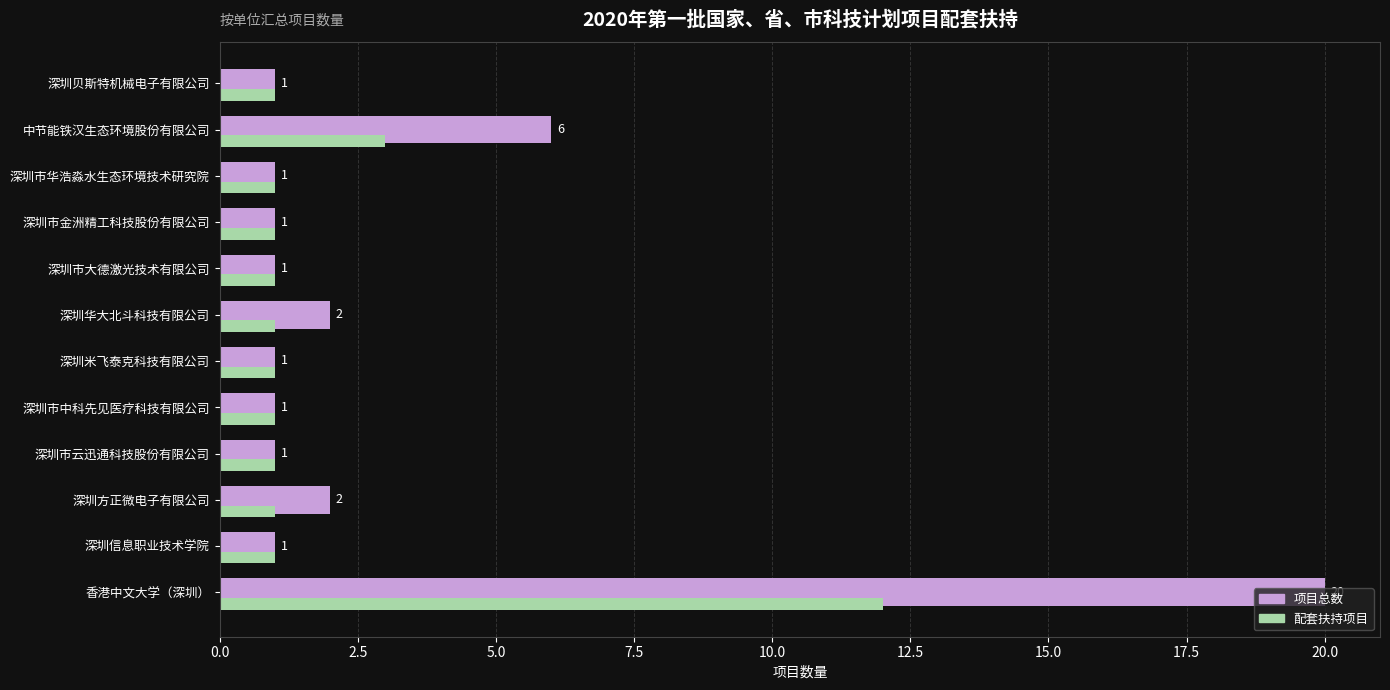

At which category is the sum across all series the highest?

香港中文大学（深圳）